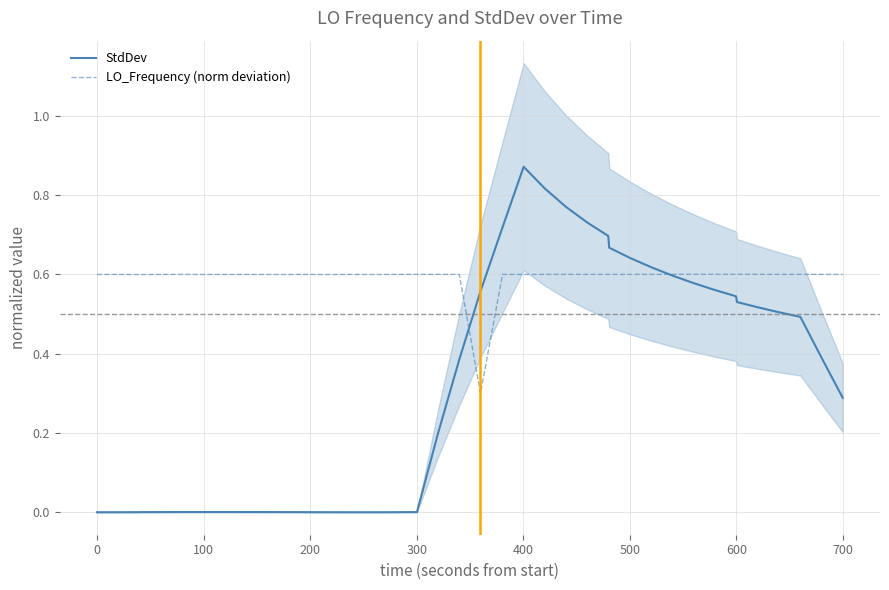

How many interior local peaks does the StdDev series have?

2